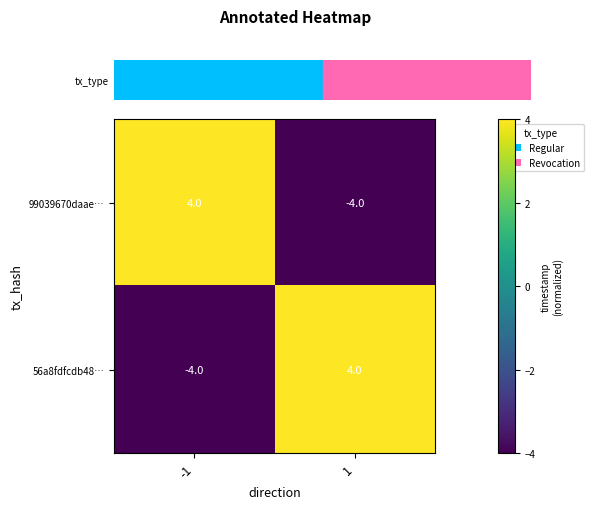

At -1, list the series in order from largest to smallest.

99039670daae…, 56a8fdfcdb48…